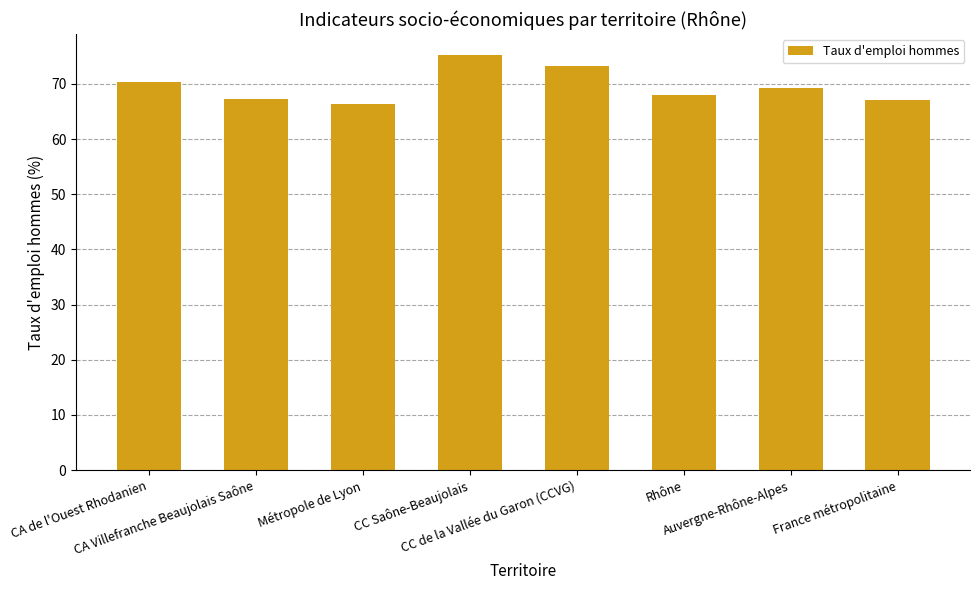

How many distinct data groups are displayed?

1